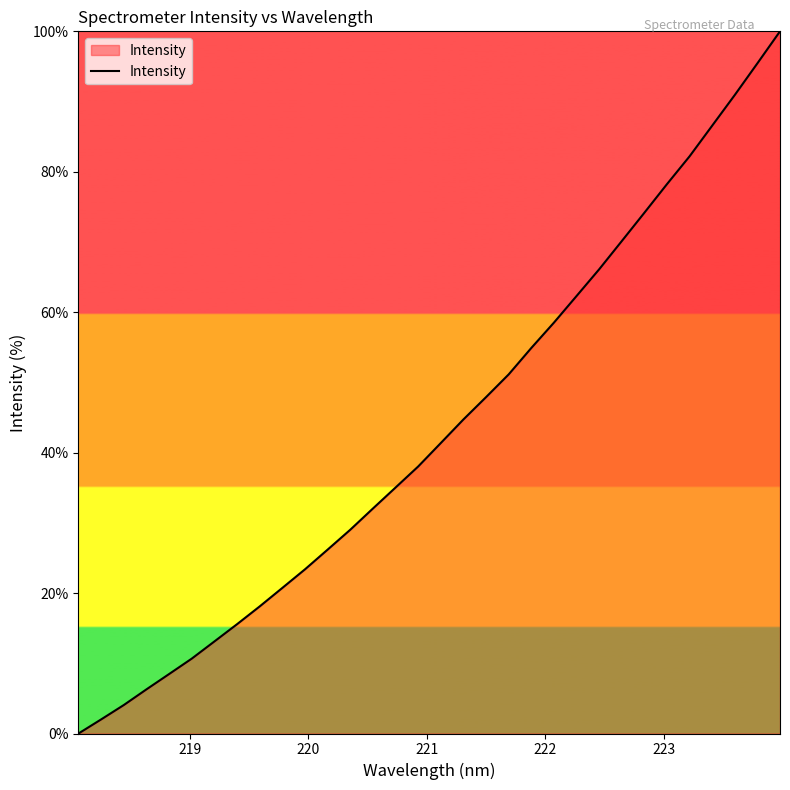

Does the chart display data point markers on the line(s)?

No